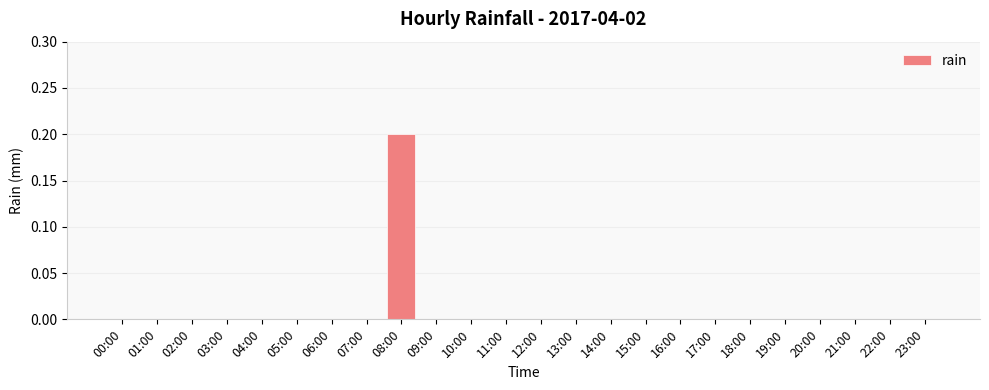

Are the bars grouped side by side (vs. stacked)?

No